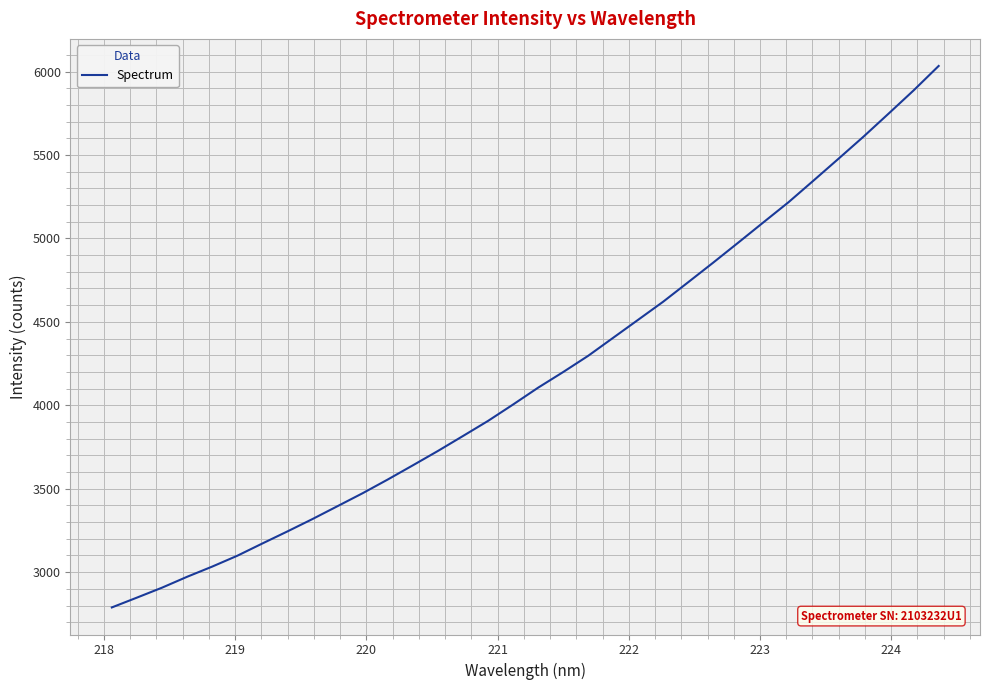

True or false: the data has more than 1 interior local peaks.

False